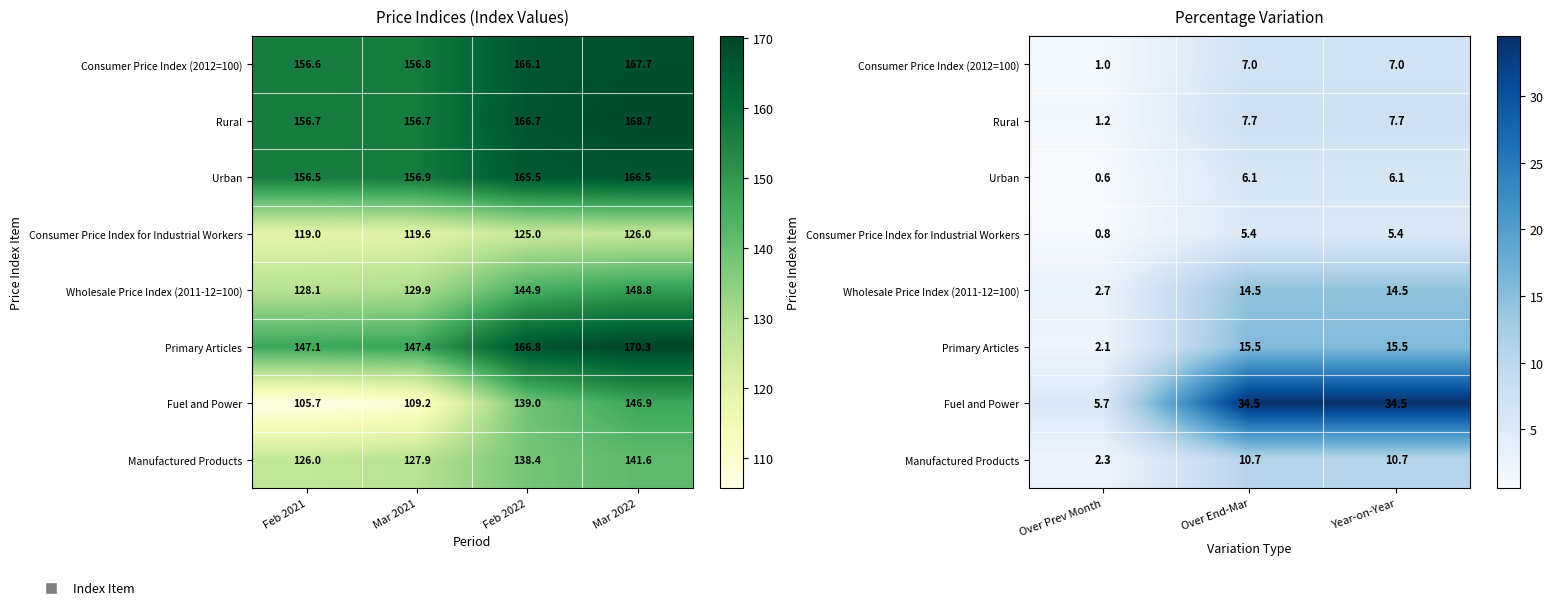

True or false: Consumer Price Index (2012=100) has a value of 1.5 at Over End-Mar.

False